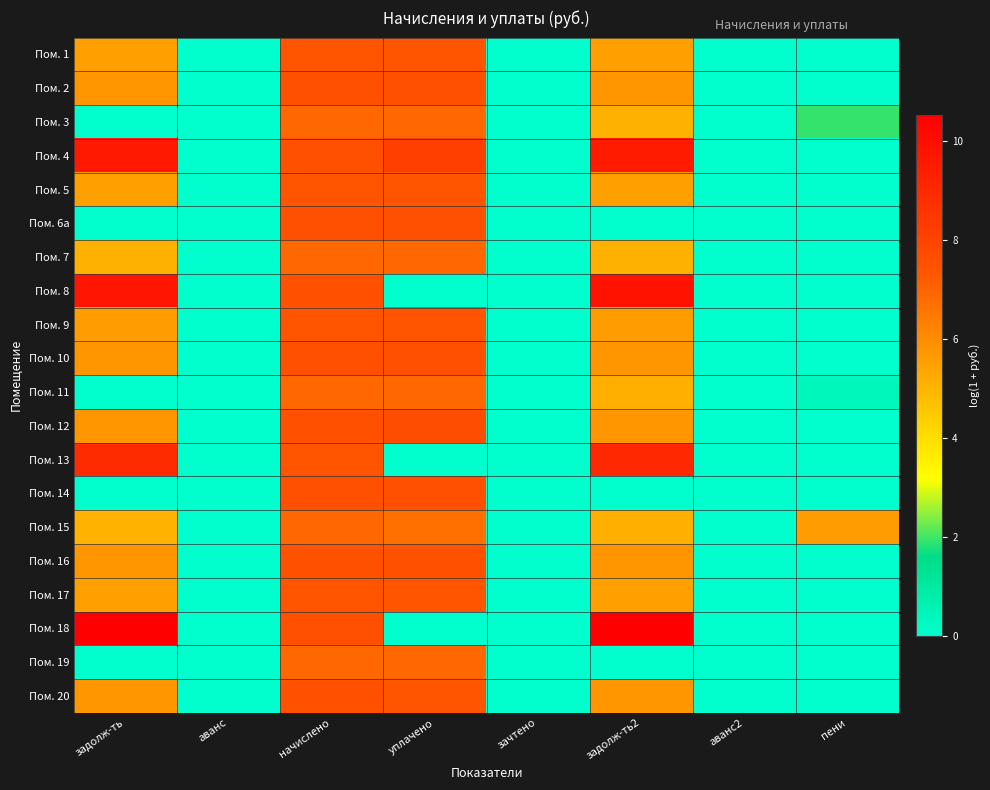

Reading left to right, transcribe all the data shown in this chart.

Пом. 1: задолж-ть=5.5	аванс=0.0	начислено=7.3	уплачено=7.3	зачтено=0.0	задолж-ть2=5.5	аванс2=0.0	пени=0.0
Пом. 2: задолж-ть=5.8	аванс=0.0	начислено=7.5	уплачено=7.5	зачтено=0.0	задолж-ть2=5.8	аванс2=0.0	пени=0.0
Пом. 3: задолж-ть=0.0	аванс=0.0	начислено=6.9	уплачено=6.9	зачтено=0.0	задолж-ть2=5.1	аванс2=0.0	пени=1.9
Пом. 4: задолж-ть=9.5	аванс=0.0	начислено=7.5	уплачено=8.2	зачтено=0.0	задолж-ть2=9.5	аванс2=0.0	пени=0.0
Пом. 5: задолж-ть=5.5	аванс=0.0	начислено=7.3	уплачено=7.3	зачтено=0.0	задолж-ть2=5.5	аванс2=0.0	пени=0.0
Пом. 6a: задолж-ть=0.0	аванс=0.0	начислено=7.5	уплачено=7.5	зачтено=0.0	задолж-ть2=0.0	аванс2=0.0	пени=0.0
Пом. 7: задолж-ть=5.1	аванс=0.0	начислено=6.9	уплачено=6.9	зачтено=0.0	задолж-ть2=5.1	аванс2=0.0	пени=0.0
Пом. 8: задолж-ть=9.7	аванс=0.0	начислено=7.5	уплачено=0.0	зачтено=0.0	задолж-ть2=9.8	аванс2=0.0	пени=0.0
Пом. 9: задолж-ть=5.6	аванс=0.0	начислено=7.4	уплачено=7.4	зачтено=0.0	задолж-ть2=5.6	аванс2=0.0	пени=0.0
Пом. 10: задолж-ть=5.8	аванс=0.0	начислено=7.5	уплачено=7.5	зачтено=0.0	задолж-ть2=5.8	аванс2=0.0	пени=0.0
Пом. 11: задолж-ть=0.0	аванс=0.0	начислено=6.9	уплачено=6.9	зачтено=0.0	задолж-ть2=5.1	аванс2=0.0	пени=0.4
Пом. 12: задолж-ть=5.7	аванс=0.0	начислено=7.5	уплачено=7.6	зачтено=0.0	задолж-ть2=5.7	аванс2=0.0	пени=0.0
Пом. 13: задолж-ть=8.9	аванс=0.0	начислено=7.3	уплачено=0.0	зачтено=0.0	задолж-ть2=9.0	аванс2=0.0	пени=0.0
Пом. 14: задолж-ть=0.0	аванс=0.0	начислено=7.5	уплачено=7.5	зачтено=0.0	задолж-ть2=0.0	аванс2=0.0	пени=0.0
Пом. 15: задолж-ть=5.1	аванс=0.0	начислено=6.9	уплачено=6.7	зачтено=0.0	задолж-ть2=5.1	аванс2=0.0	пени=5.6
Пом. 16: задолж-ть=5.7	аванс=0.0	начислено=7.5	уплачено=7.5	зачтено=0.0	задолж-ть2=5.7	аванс2=0.0	пени=0.0
Пом. 17: задолж-ть=5.6	аванс=0.0	начислено=7.3	уплачено=7.3	зачтено=0.0	задолж-ть2=5.6	аванс2=0.0	пени=0.0
Пом. 18: задолж-ть=10.5	аванс=0.0	начислено=7.5	уплачено=0.0	зачтено=0.0	задолж-ть2=10.5	аванс2=0.0	пени=0.0
Пом. 19: задолж-ть=0.0	аванс=0.0	начислено=6.9	уплачено=6.9	зачтено=0.0	задолж-ть2=0.0	аванс2=0.0	пени=0.0
Пом. 20: задолж-ть=5.7	аванс=0.0	начислено=7.5	уплачено=7.3	зачтено=0.0	задолж-ть2=5.7	аванс2=0.0	пени=0.0